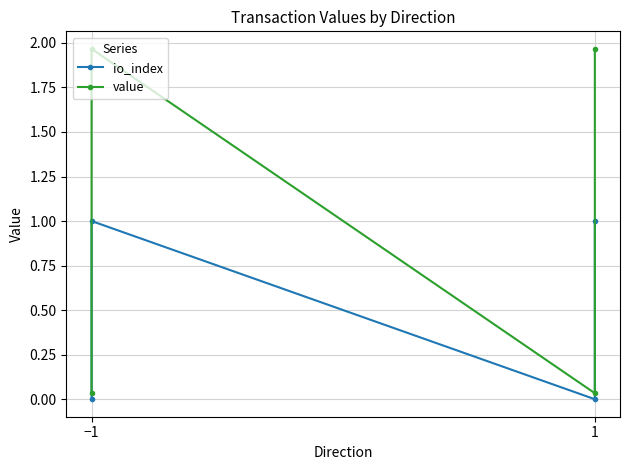

In value, how many points are higher than both neighbors (excluding endpoints)?

1